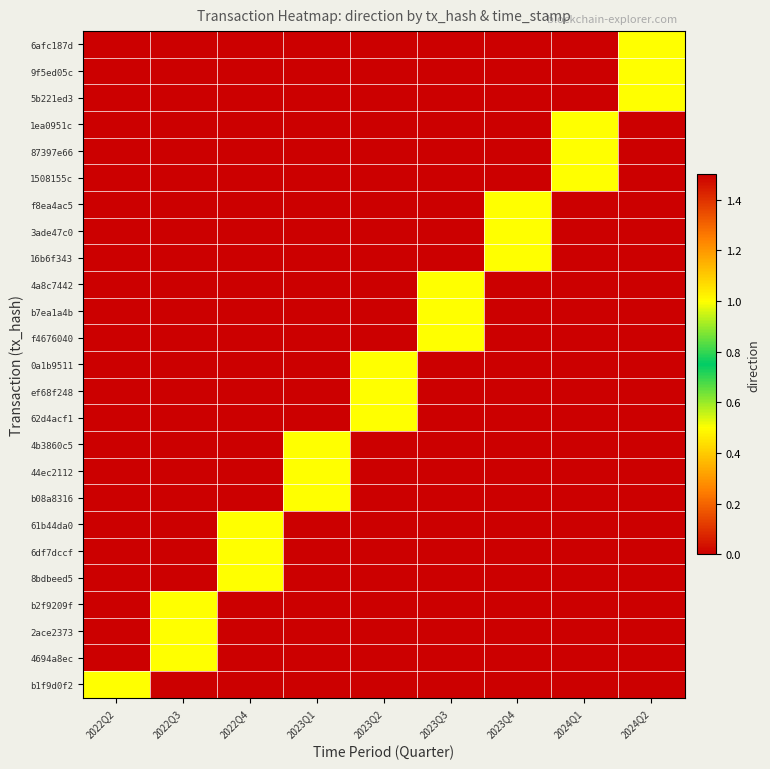

How many distinct data groups are displayed?

25